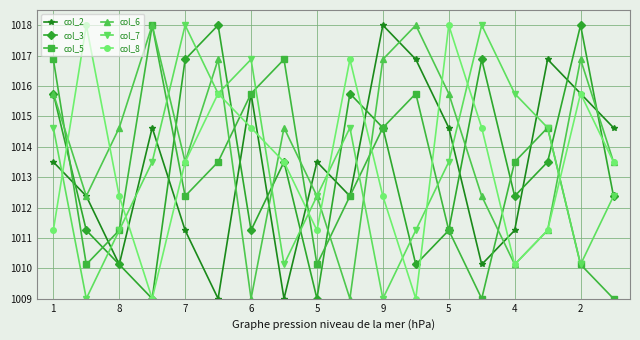

What is the maximum value shown in the chart?

1018.0